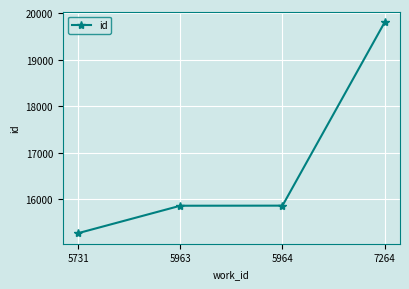

What is the difference between the second highest and second lowest values?

2